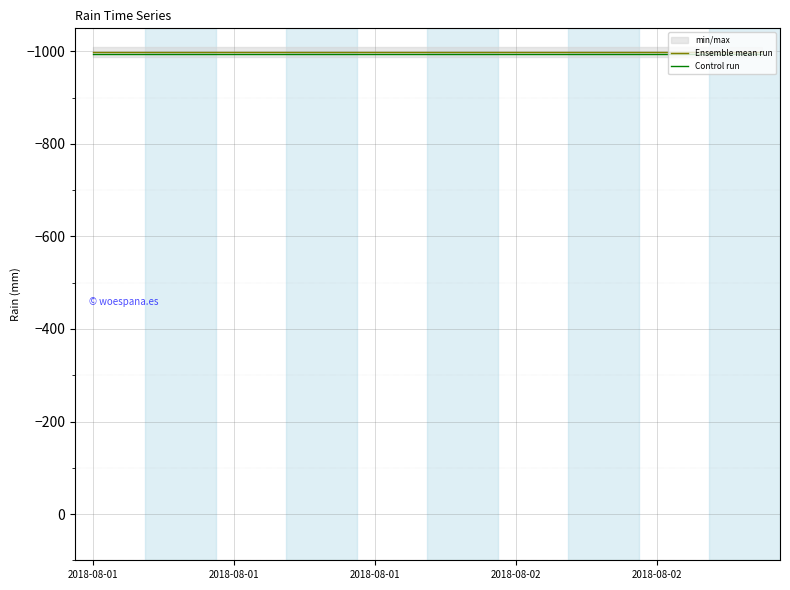

What is the total value across all series at 7?

-1993